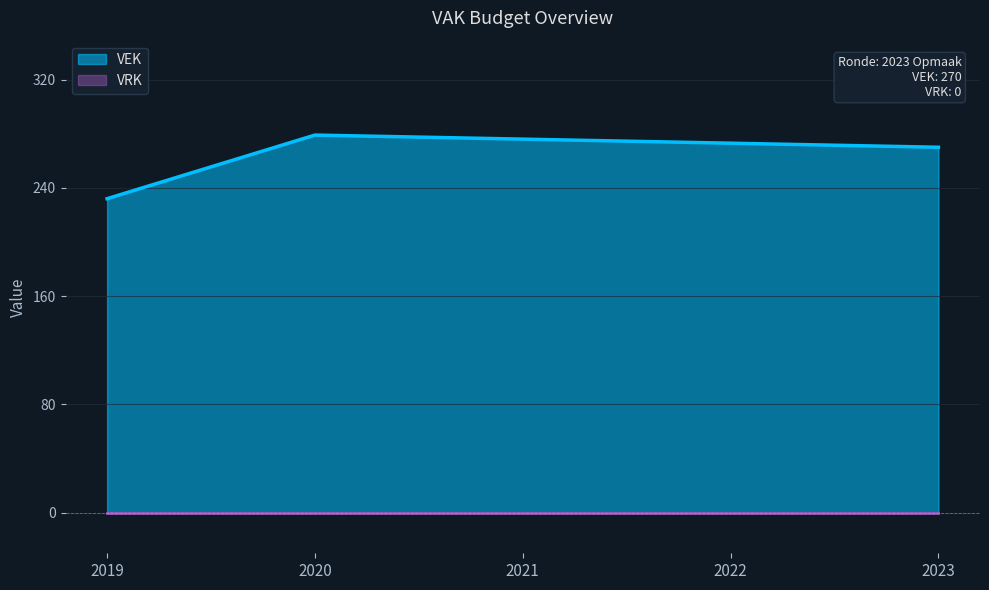

What is the maximum value shown in the chart?

279